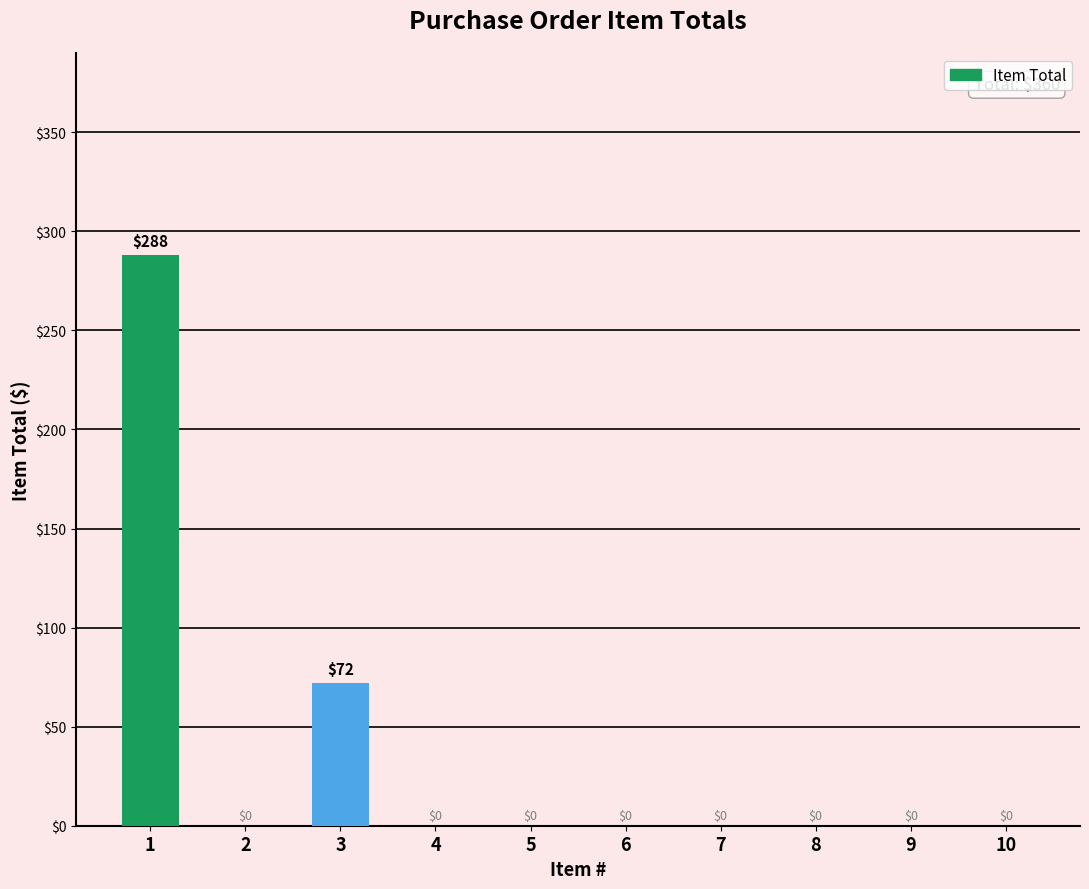

Does the chart contain stacked bars?

No